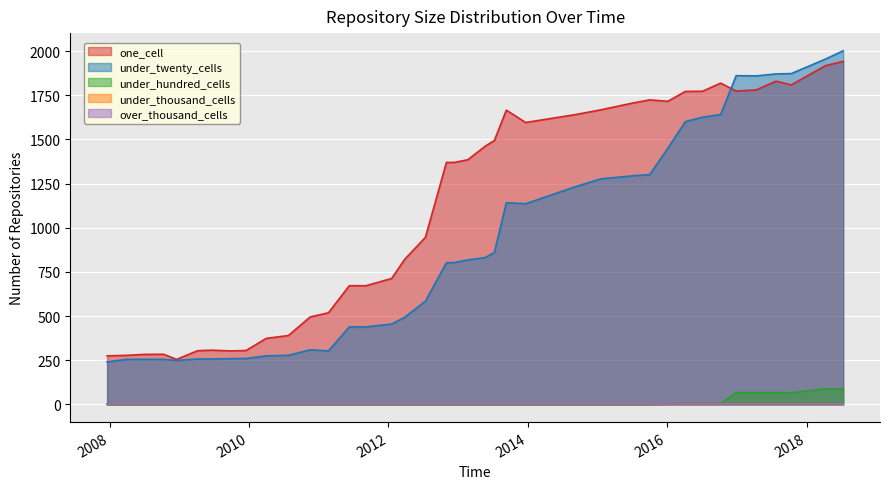

Between 2012-03-26 and 2018-04-09, which series saw the biggest shift?

under_twenty_cells